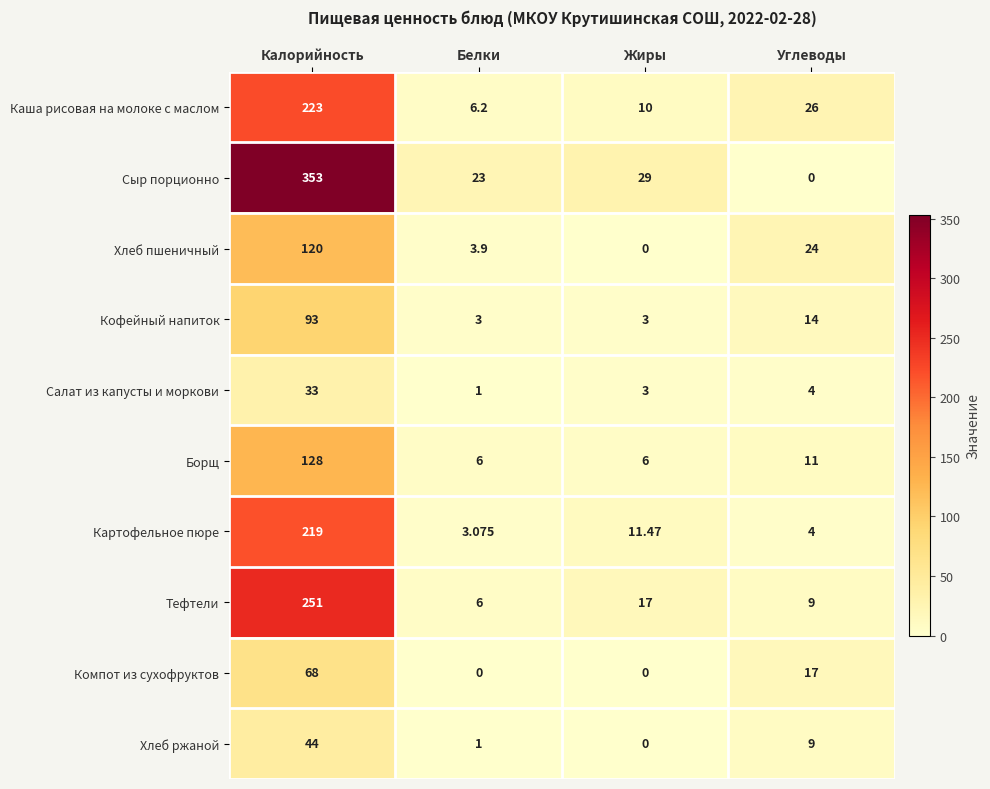

At which label does Кофейный напиток reach its peak?

Калорийность